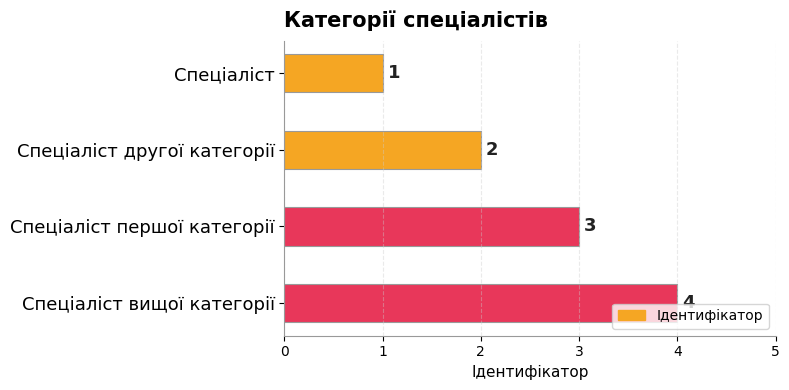

How many series are shown in this chart?

1